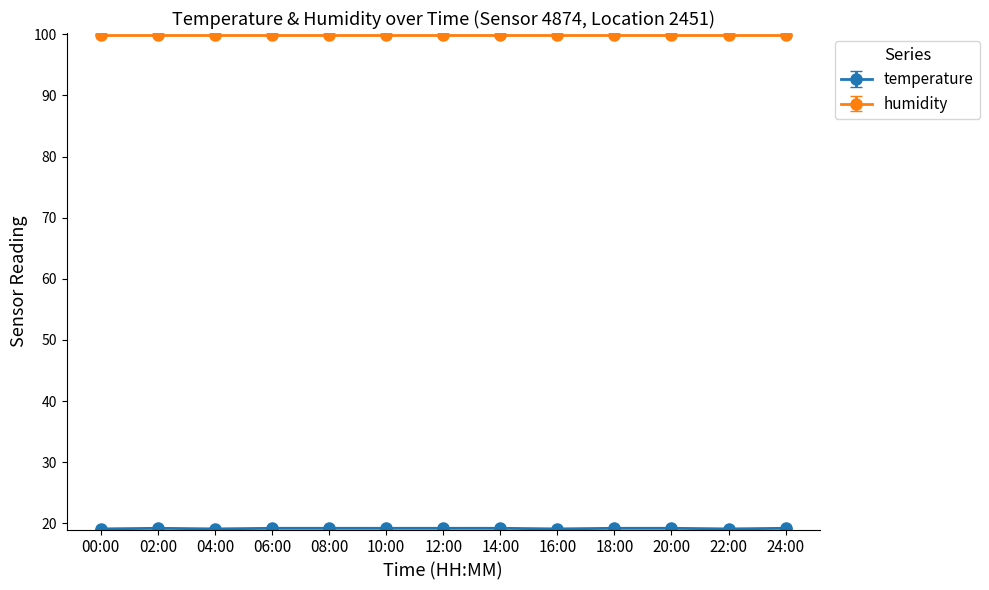

What is the sum of the humidity values at 06:00 and 12:00?

199.8